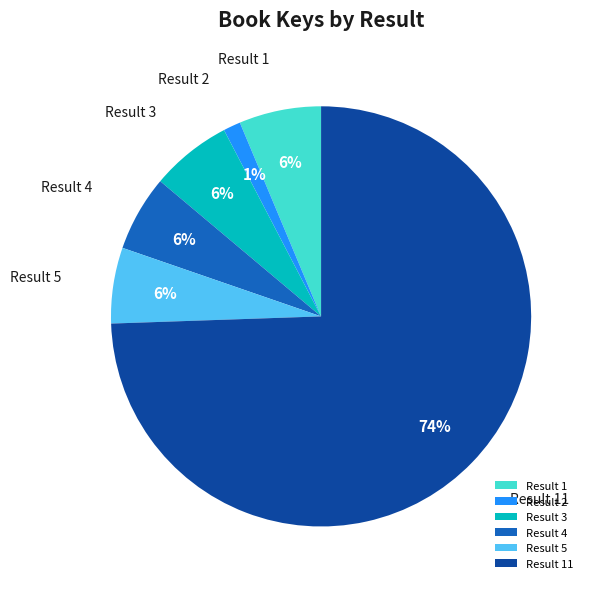

Is there a majority slice in this chart?

Yes